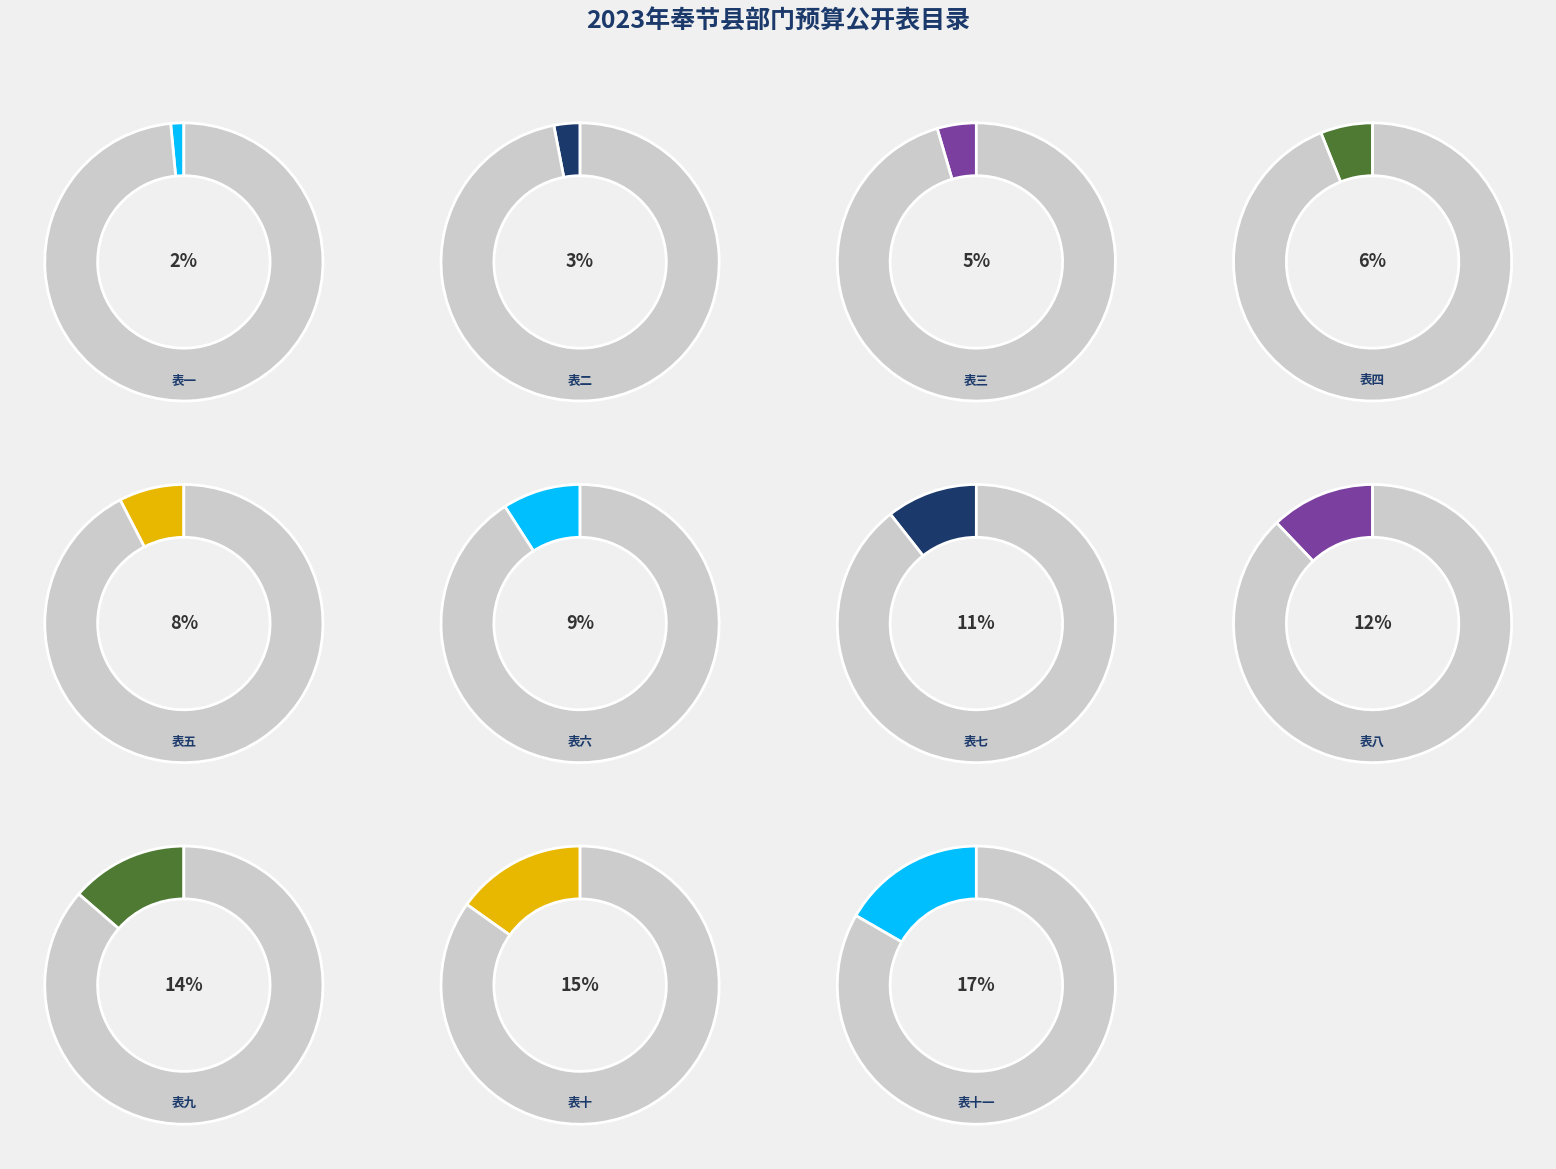

Is it true that 表九 is 14% of the pie?

True